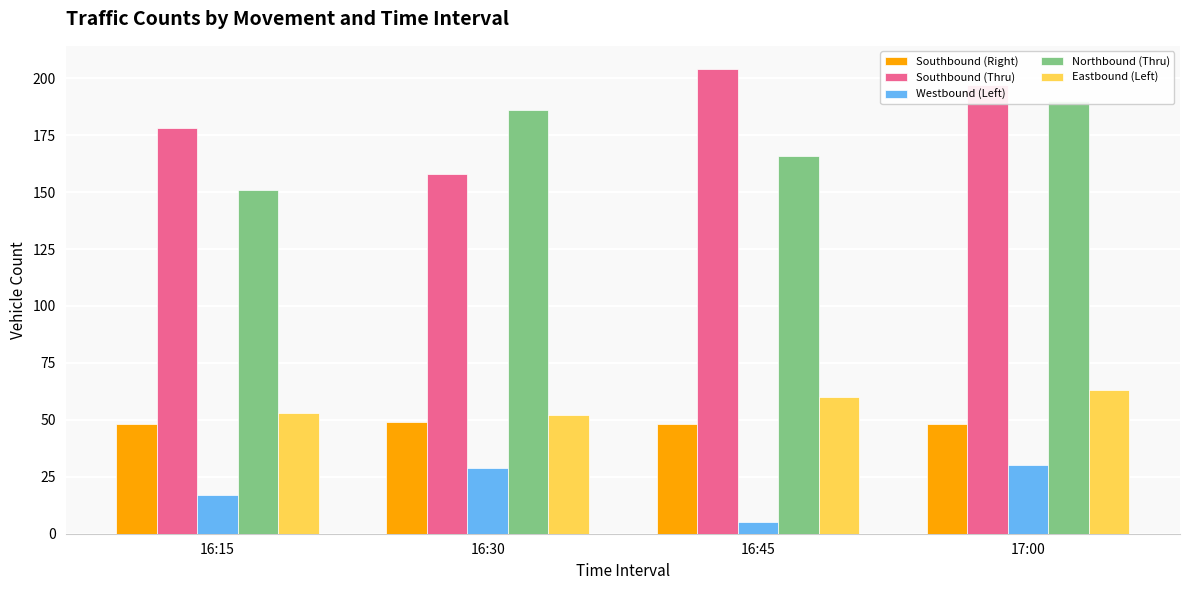

What is the smallest value displayed?

5